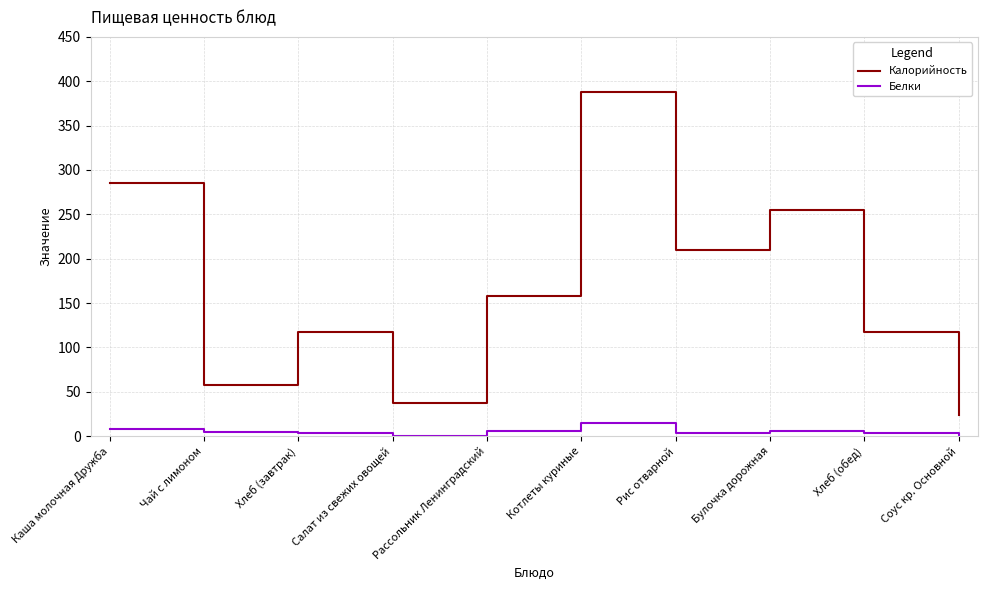

What is the difference between the highest and lowest values at Котлеты куриные?

372.7